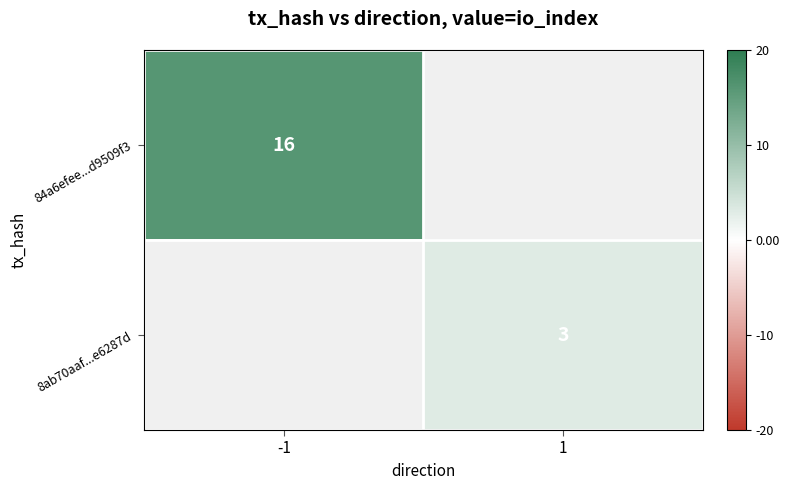

Is the value of 8ab70aaf...e6287d at 1 greater than the value of 84a6efee...d9509f3 at -1?

No